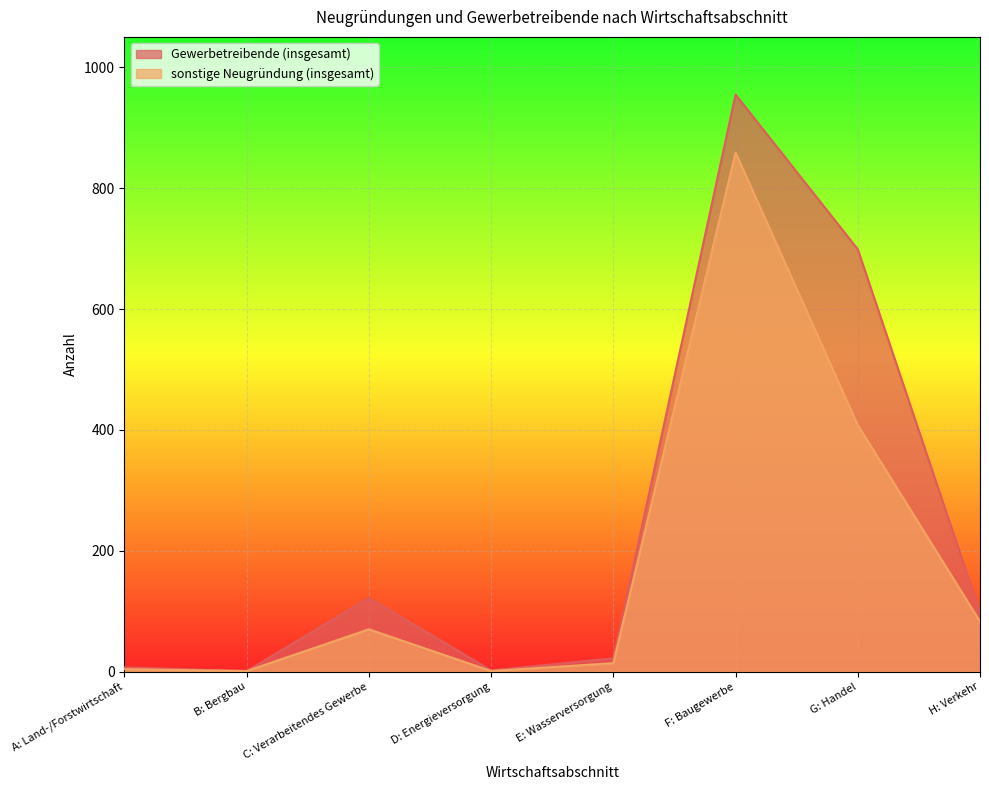

What is the spread (max minus min) of values at G: Handel?

291